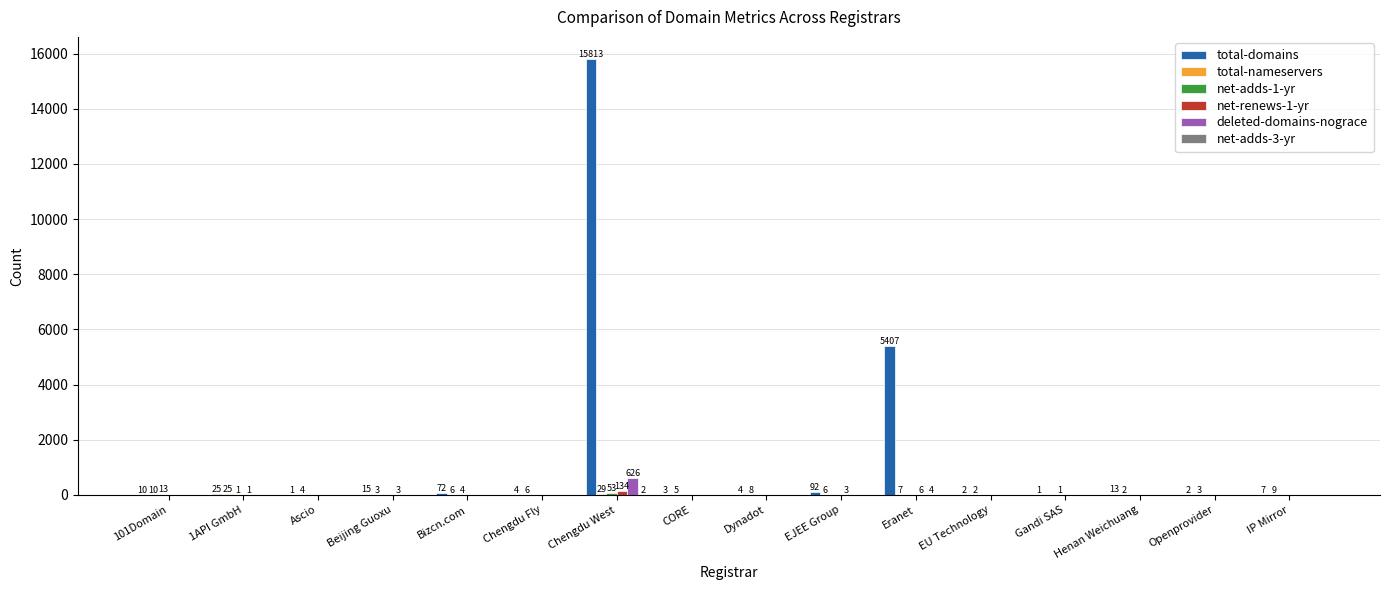

At which category is the sum across all series the highest?

Chengdu West